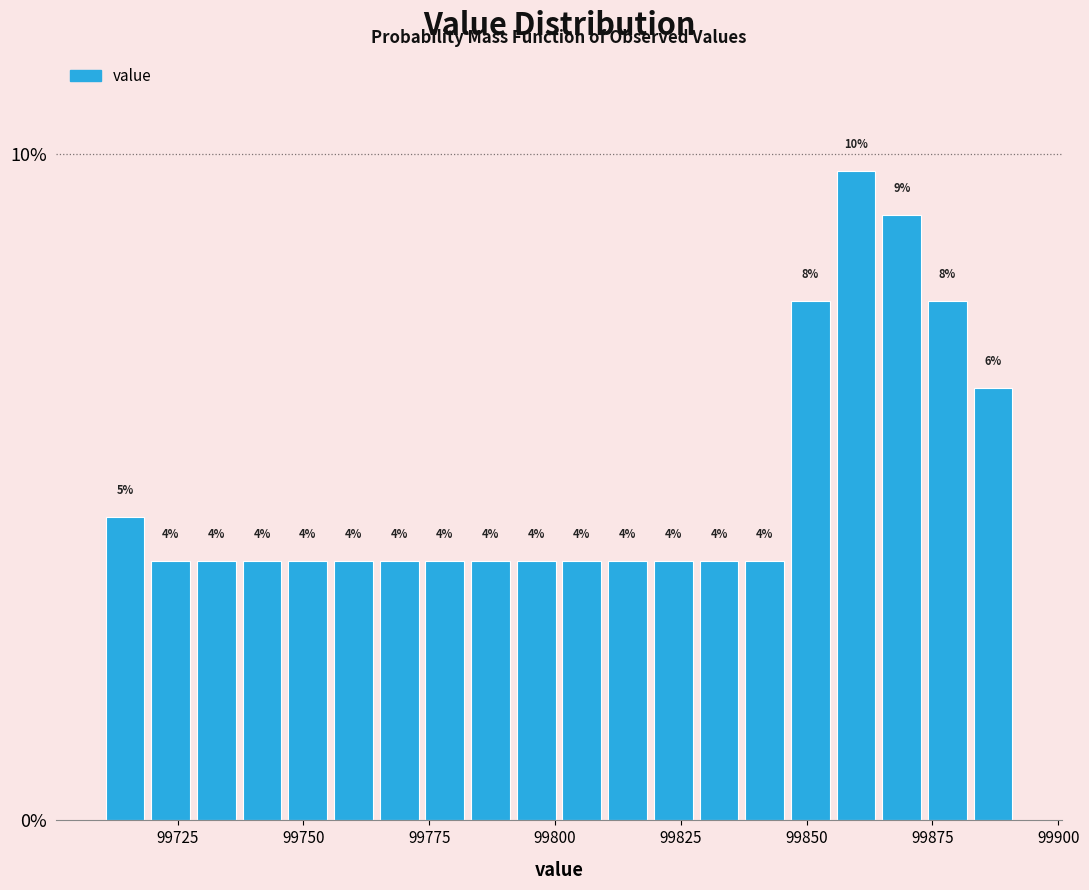

Read against the x-axis, roughly where is the centre of the tallest bar?

99860